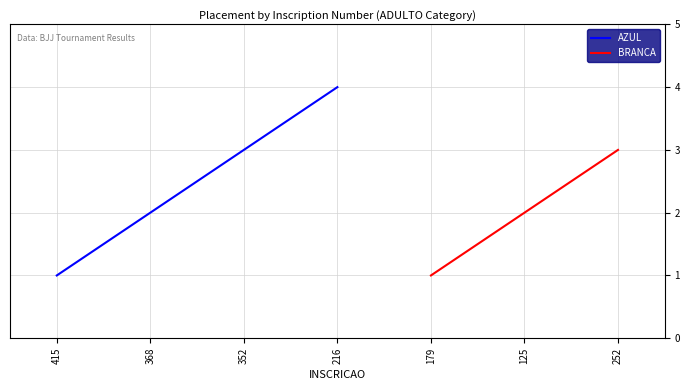

The value at 125 is 2. True or false?

True